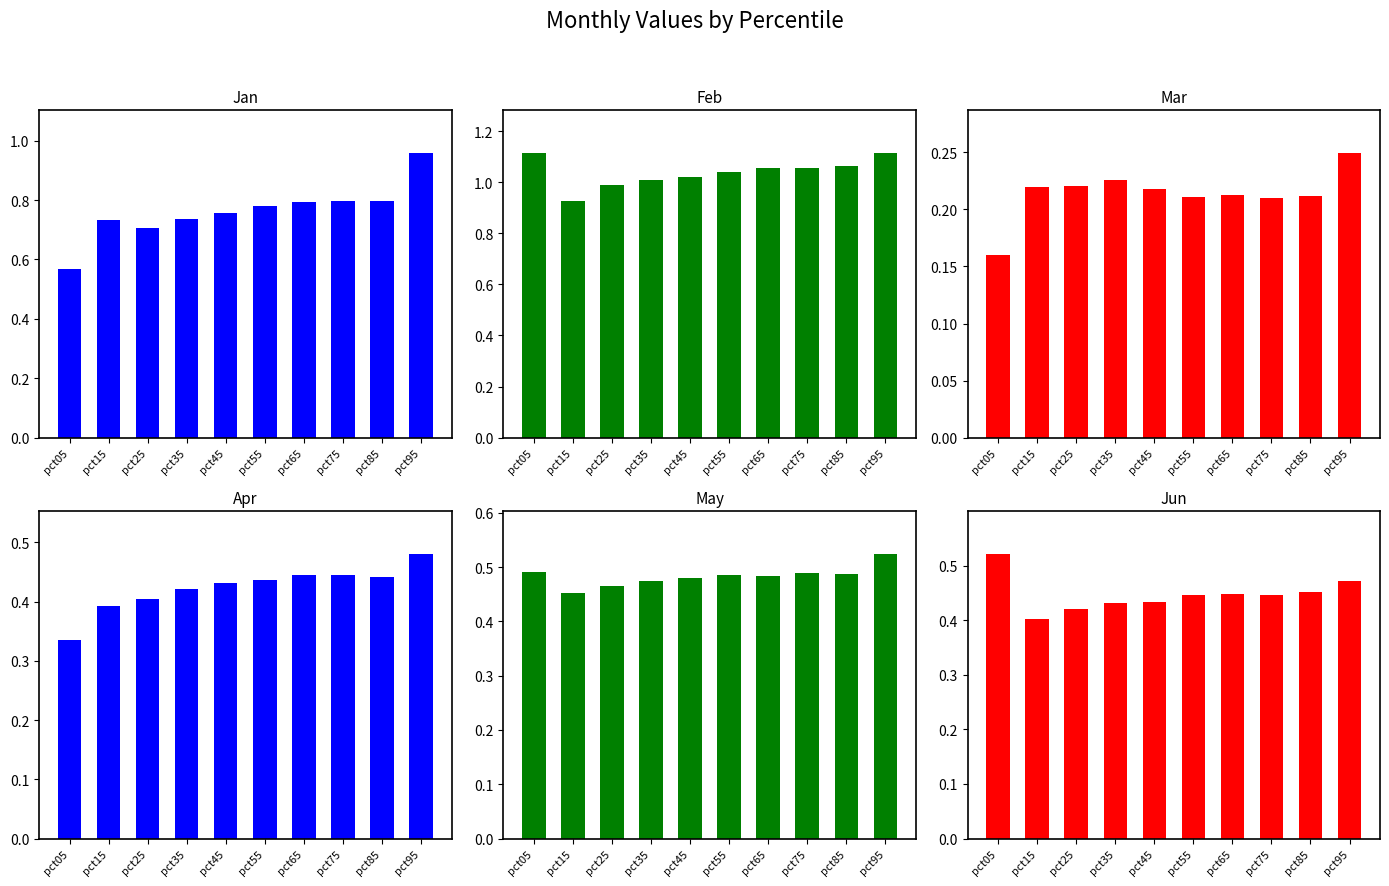

What value does the Jun series have at pct15?

0.4